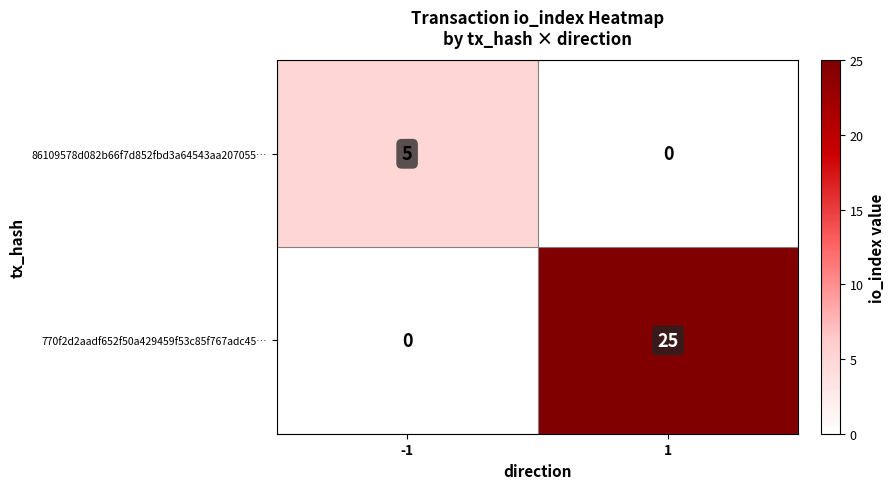

What value does the 770f2d2aadf652f50a429459f53c85f767adc45… series have at 1?

25